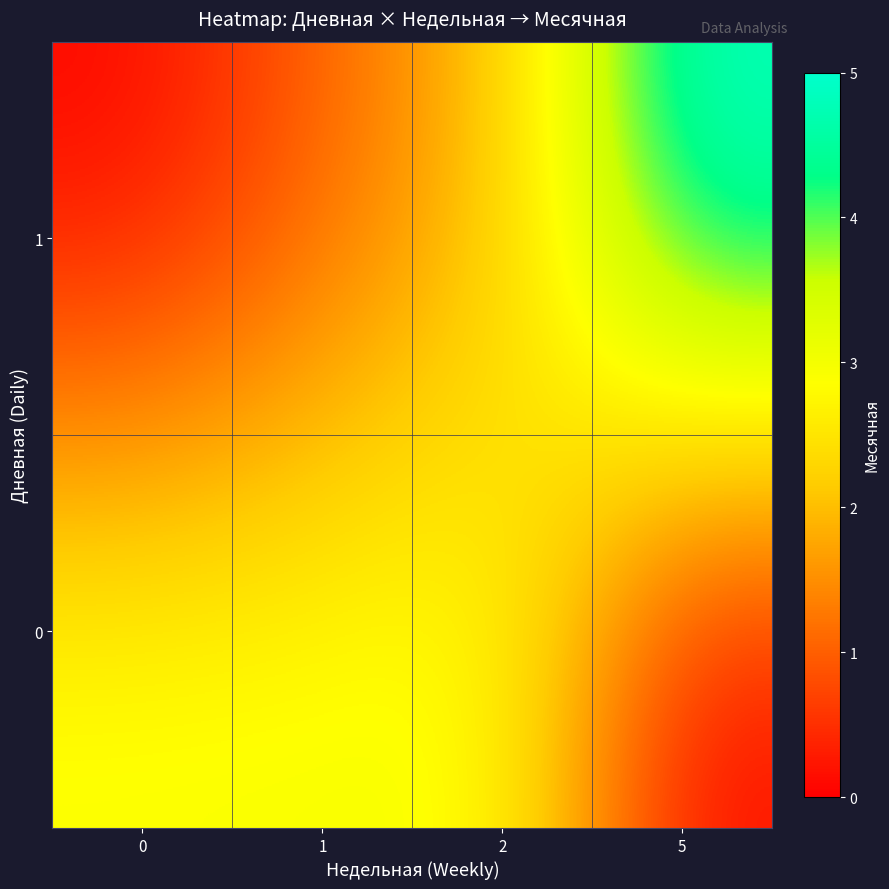

At how many categories does at least one series exceed 3?

1